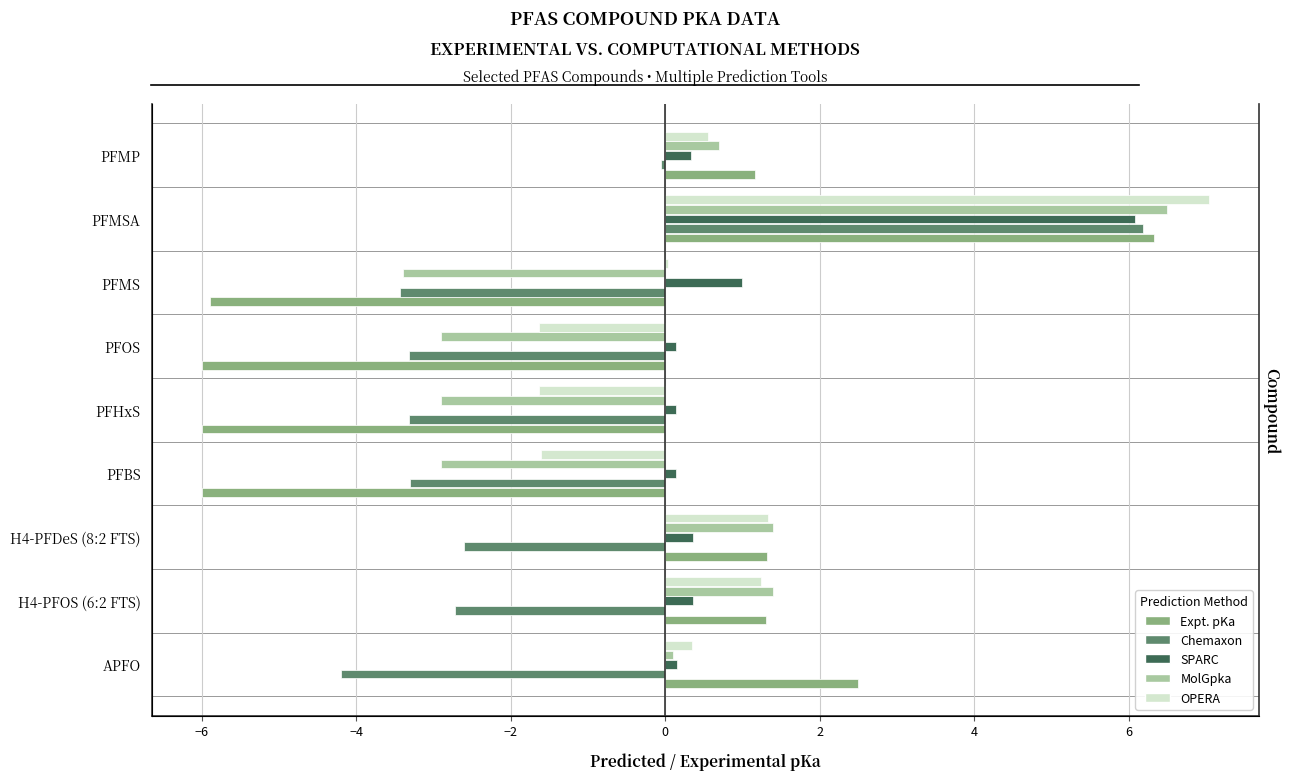

What is the average value of the SPARC series?

1.0